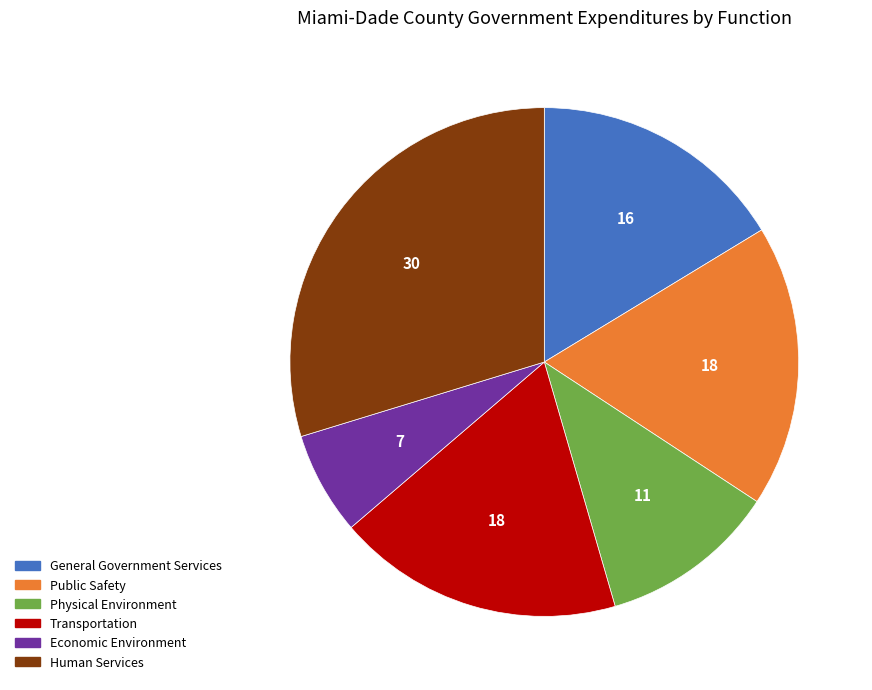

Do Transportation and Human Services together represent more than half of the pie?

No